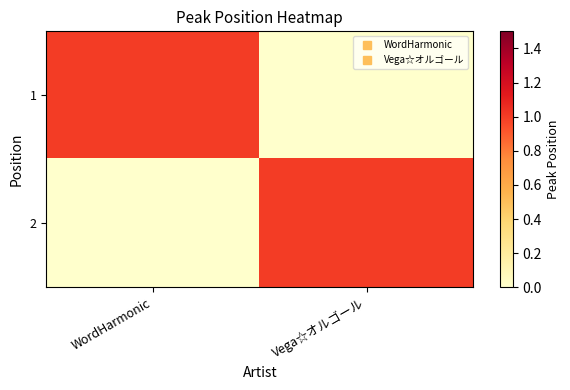

Reading right to left, transcribe all the data shown in this chart.

1: Vega☆オルゴール=0	WordHarmonic=1
2: Vega☆オルゴール=1	WordHarmonic=0